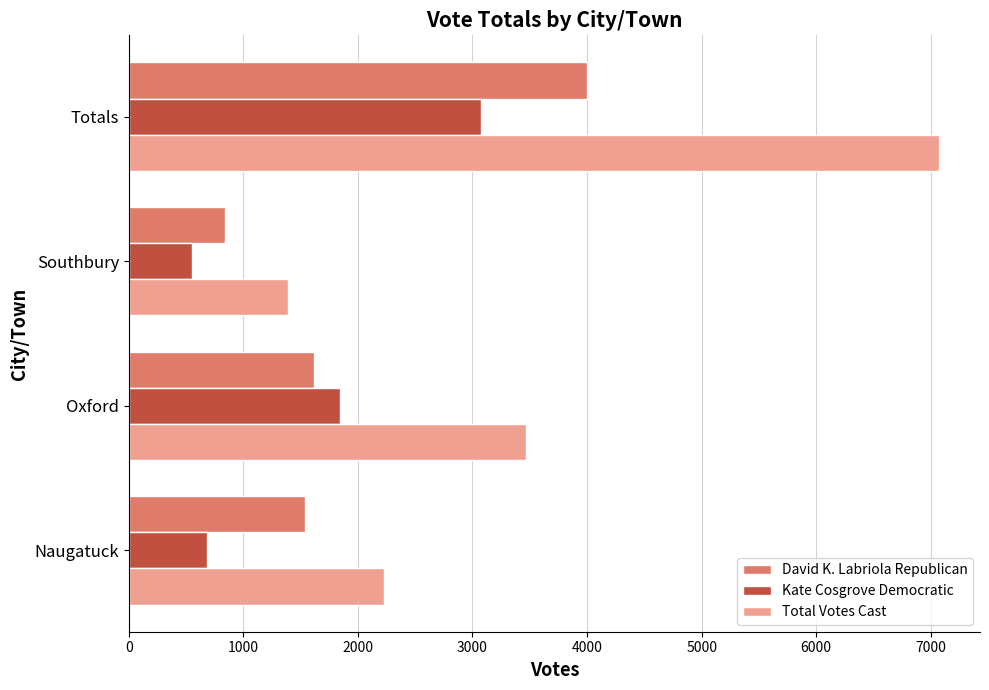

What is the difference between the maximum and minimum values in the Total Votes Cast series?

5687